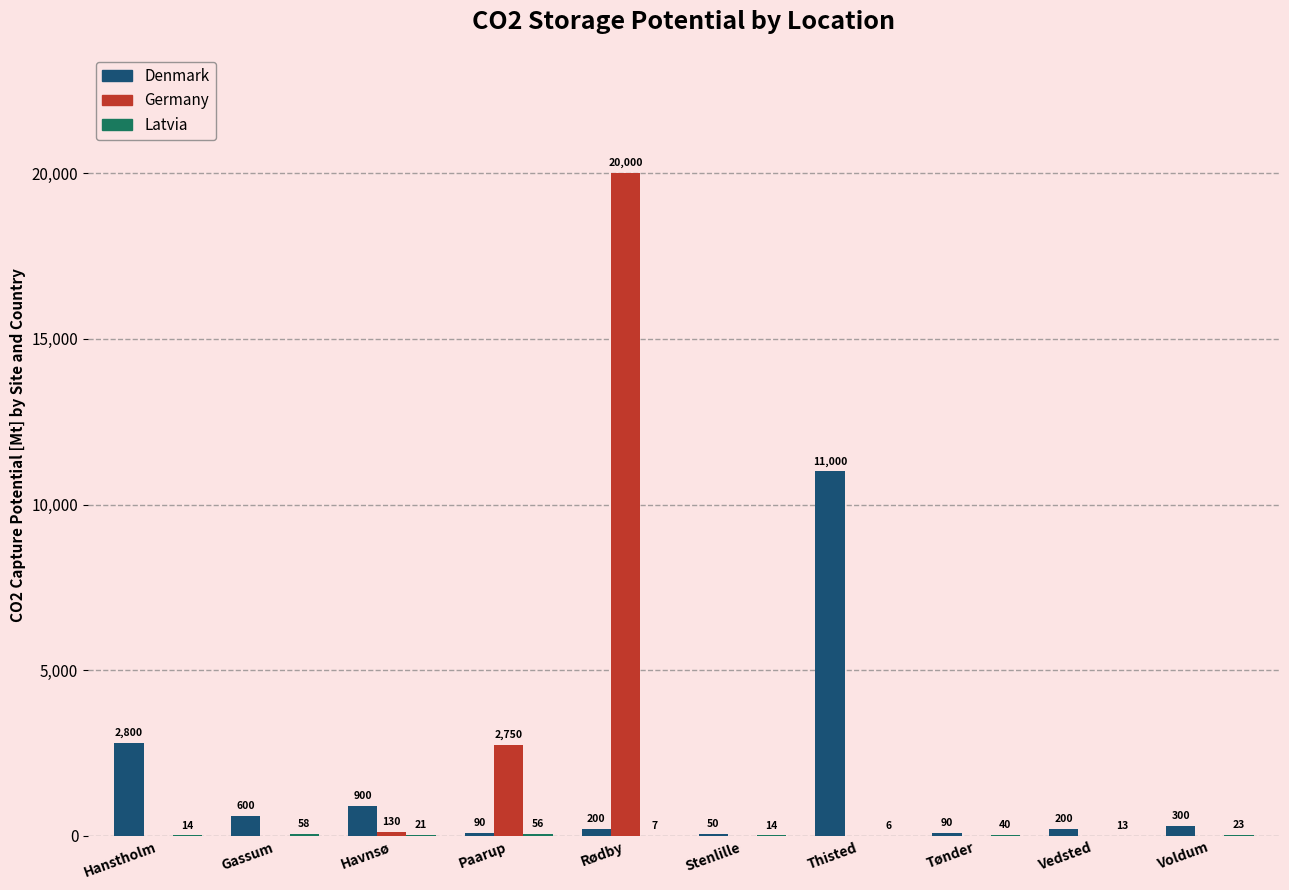

Between Paarup and Stenlille, which series saw the biggest shift?

Germany